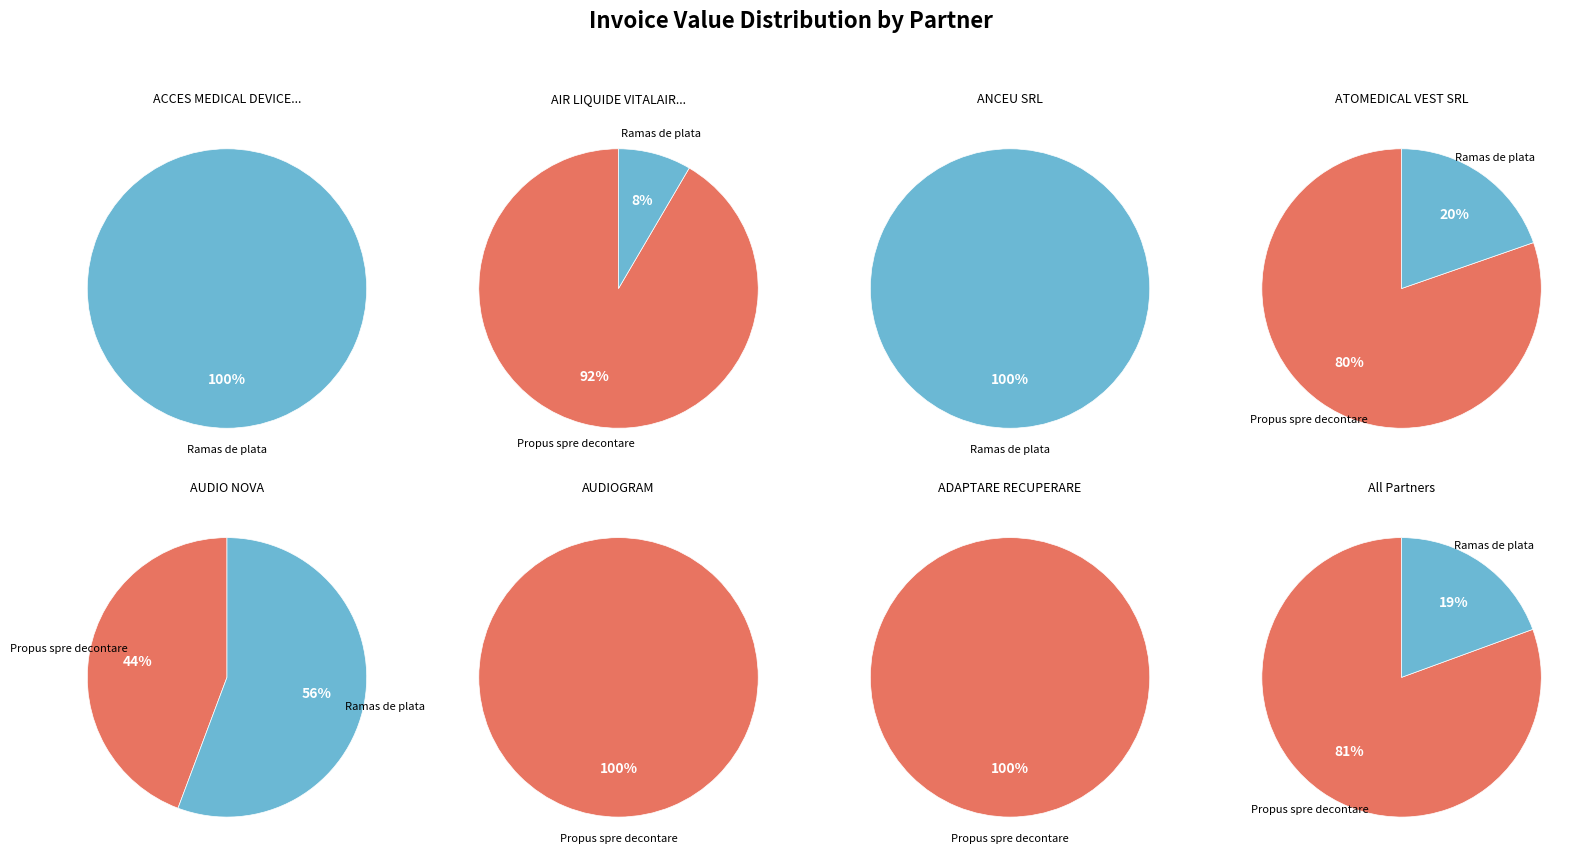

Is it true that ACCES MEDICAL DEVICES SRL is 11% of the pie?

False